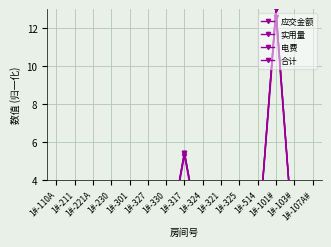

Reading left to right, extract all data points from this chart.

应交金额: 0.5	0.1	0.8	0.5	0.3	0.2	0.1	5.5	0.2	0.0	0.0	0.5	13.0	0.1	0.4
实用量: 0.5	0.0	0.7	0.5	0.6	0.2	0.0	5.3	0.1	0.0	0.0	0.4	12.6	0.1	0.4
电费: 0.5	0.0	0.8	0.5	0.7	0.2	0.0	5.4	0.1	0.0	0.0	0.4	13.0	0.1	0.4
合计: 0.5	0.1	0.8	0.5	0.7	0.2	0.1	5.5	0.2	0.0	0.0	0.5	13.0	0.1	0.4